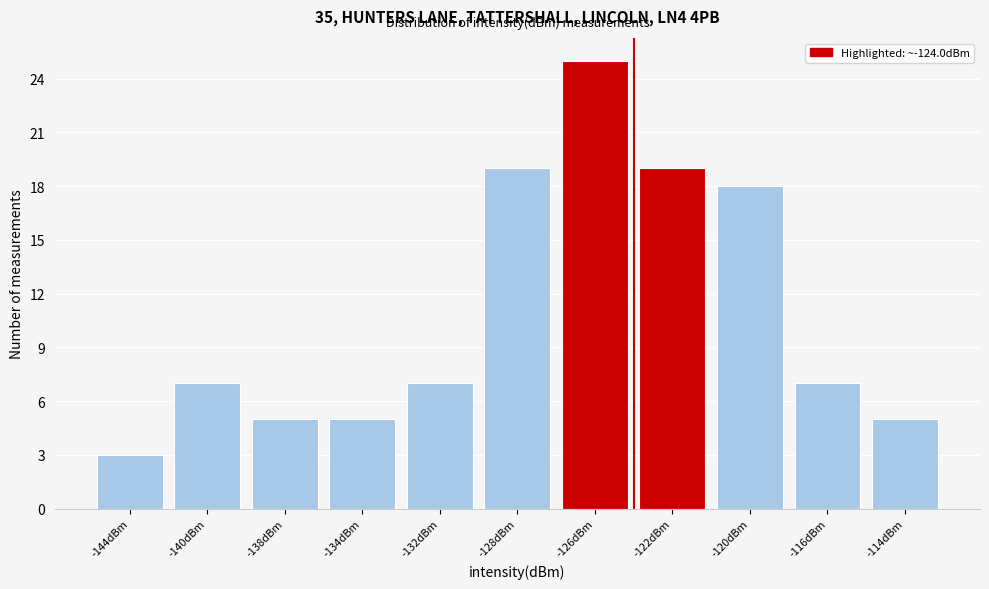

Reading right to left, transcribe all the data shown in this chart.

-114dBm=5	-116dBm=7	-120dBm=18	-122dBm=19	-126dBm=25	-128dBm=19	-132dBm=7	-134dBm=5	-138dBm=5	-140dBm=7	-144dBm=3